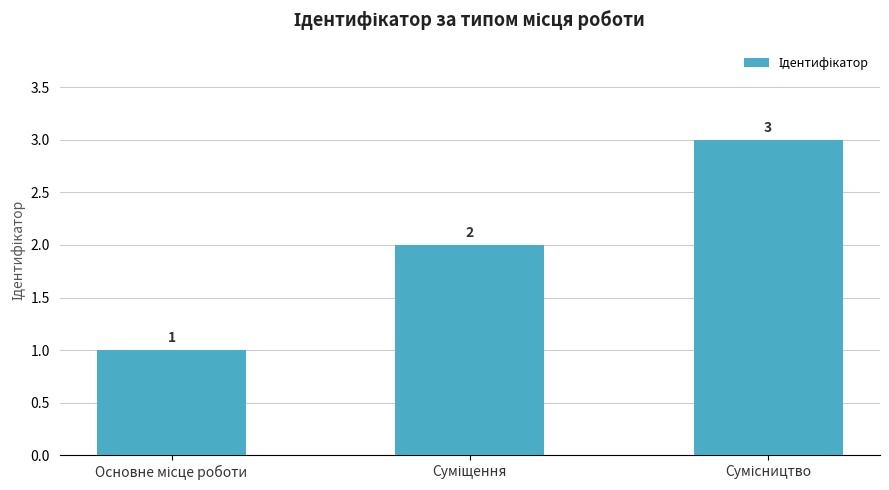

What is the value of the 1st bar from the left?

1